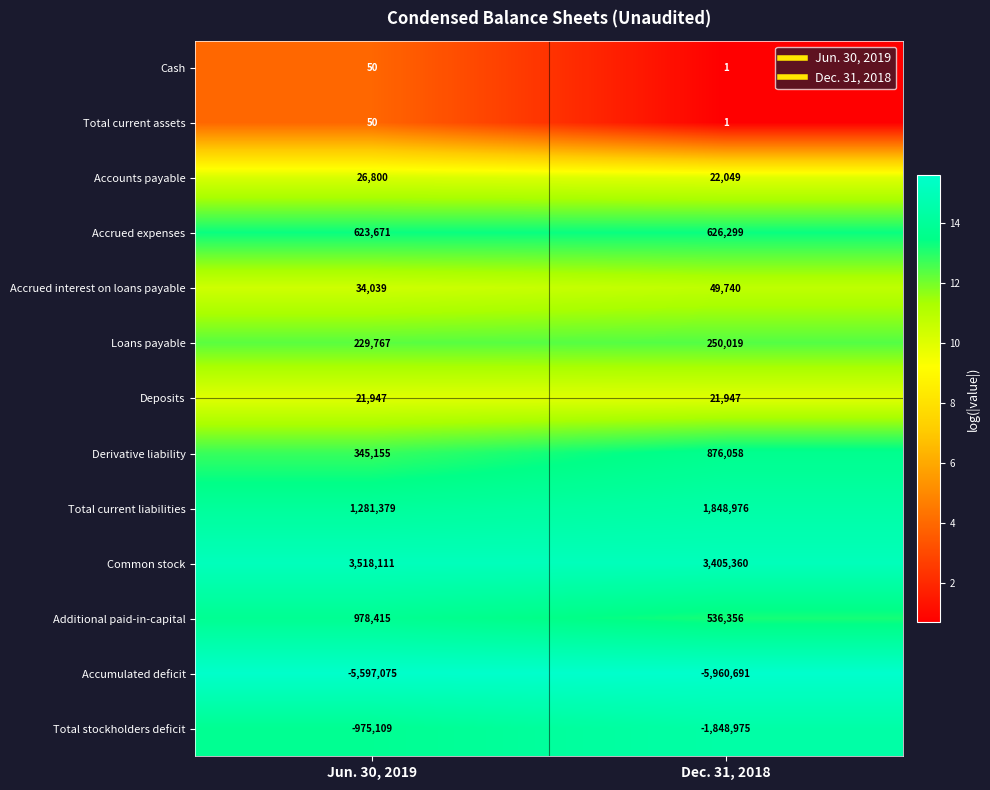

Reading left to right, extract all data points from this chart.

Cash: Jun. 30, 2019=50	Dec. 31, 2018=1
Total current assets: Jun. 30, 2019=50	Dec. 31, 2018=1
Accounts payable: Jun. 30, 2019=26800	Dec. 31, 2018=22049
Accrued expenses: Jun. 30, 2019=623671	Dec. 31, 2018=626299
Accrued interest on loans payable: Jun. 30, 2019=34039	Dec. 31, 2018=49740
Loans payable: Jun. 30, 2019=229767	Dec. 31, 2018=250019
Deposits: Jun. 30, 2019=21947	Dec. 31, 2018=21947
Derivative liability: Jun. 30, 2019=345155	Dec. 31, 2018=876058
Total current liabilities: Jun. 30, 2019=1281379	Dec. 31, 2018=1848976
Common stock: Jun. 30, 2019=3518111	Dec. 31, 2018=3405360
Additional paid-in-capital: Jun. 30, 2019=978415	Dec. 31, 2018=536356
Accumulated deficit: Jun. 30, 2019=-5597075	Dec. 31, 2018=-5960691
Total stockholders deficit: Jun. 30, 2019=-975109	Dec. 31, 2018=-1848975